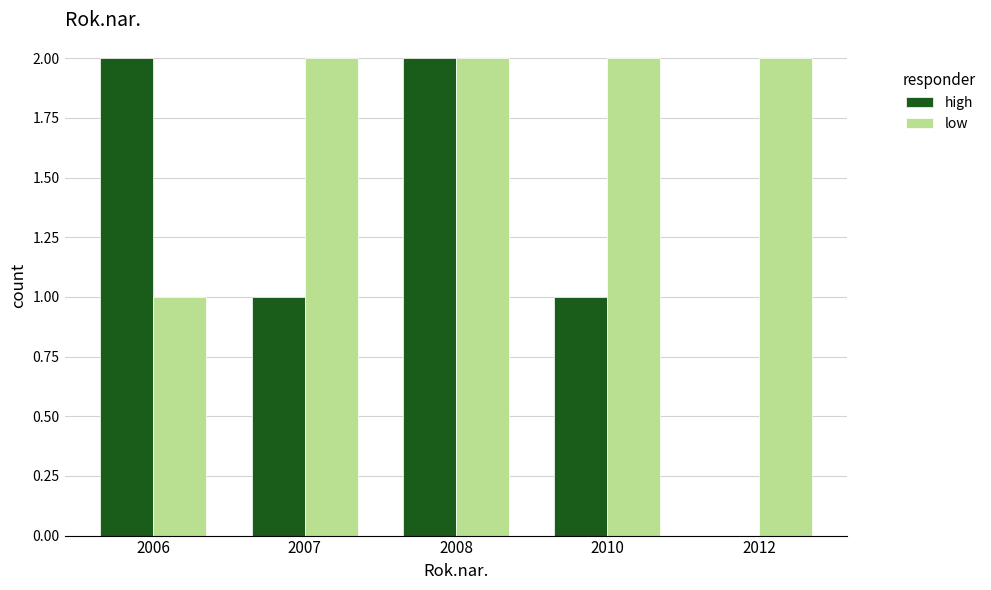

What is the total value across all series at 2010?

3